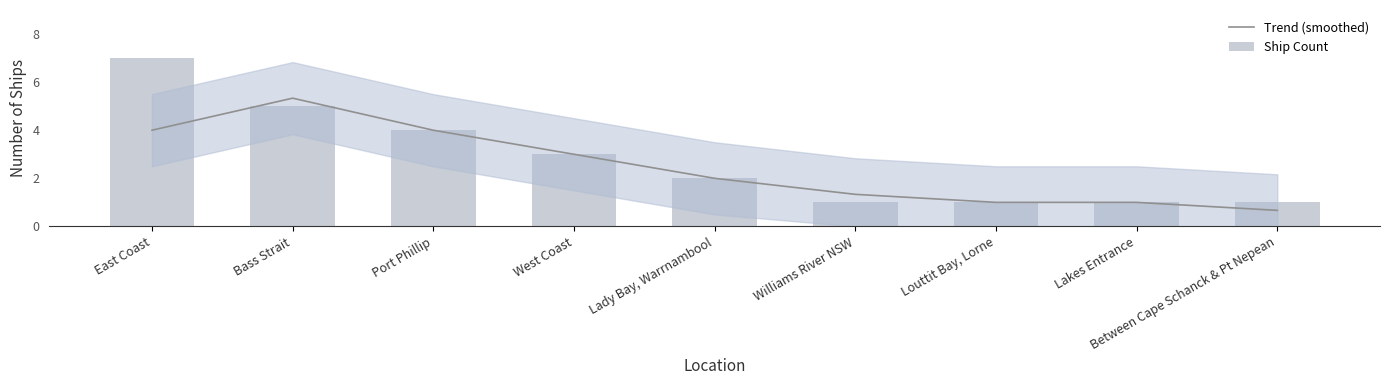

Reading left to right, list all the values displayed in this chart.

Trend (smoothed): East Coast=4.0	Bass Strait=5.3	Port Phillip=4.0	West Coast=3.0	Lady Bay, Warrnambool=2.0	Williams River NSW=1.3	Louttit Bay, Lorne=1.0	Lakes Entrance=1.0	Between Cape Schanck & Pt Nepean=0.7
Ship Count: East Coast=7.0	Bass Strait=5.0	Port Phillip=4.0	West Coast=3.0	Lady Bay, Warrnambool=2.0	Williams River NSW=1.0	Louttit Bay, Lorne=1.0	Lakes Entrance=1.0	Between Cape Schanck & Pt Nepean=1.0